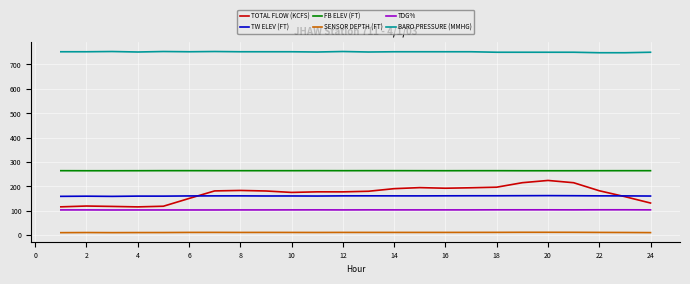

What is the highest value of the TOTAL FLOW (KCFS) series?

224.3